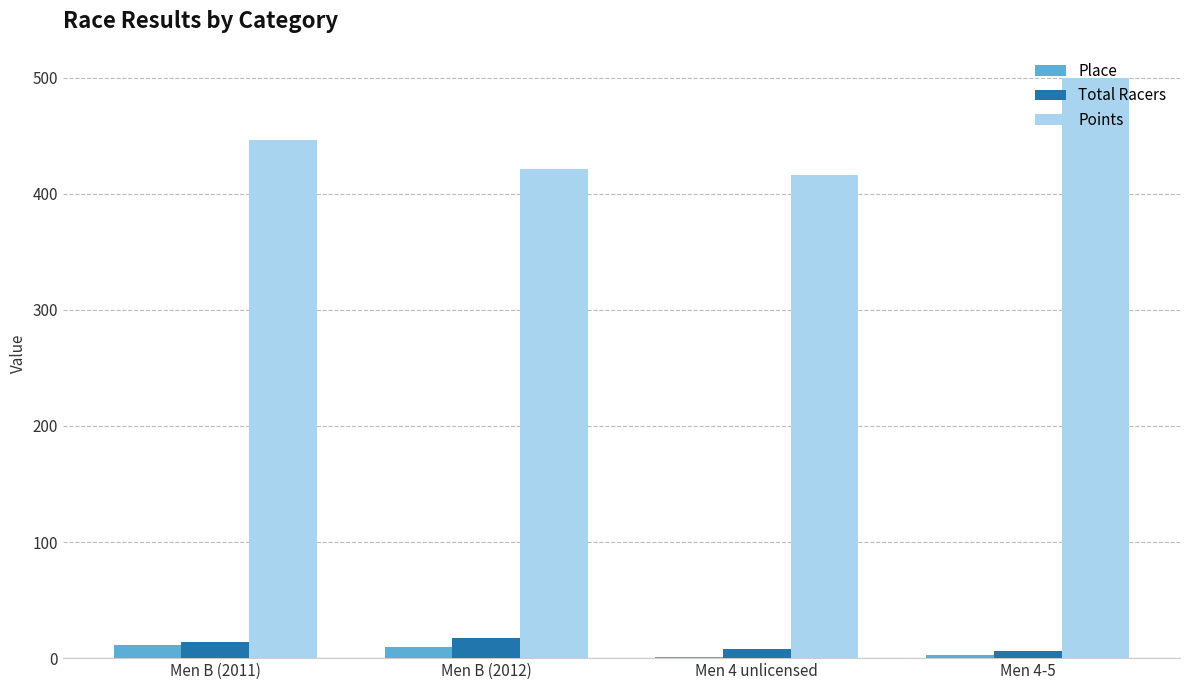

Are the bars grouped side by side (vs. stacked)?

Yes